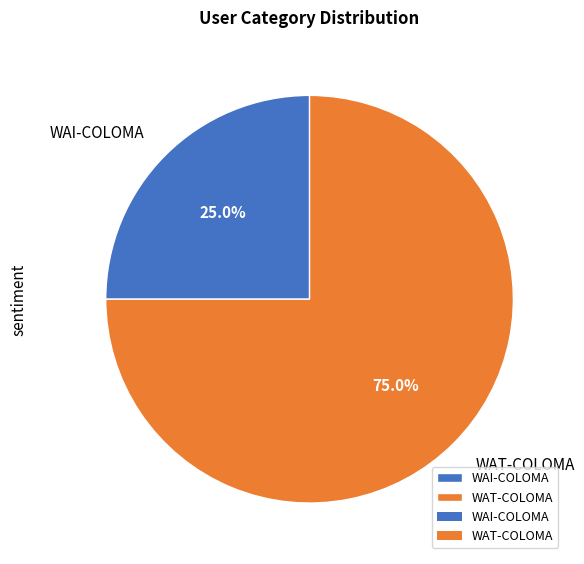

Combined, do WAT-COLOMA and WAI-COLOMA account for over 50%?

Yes